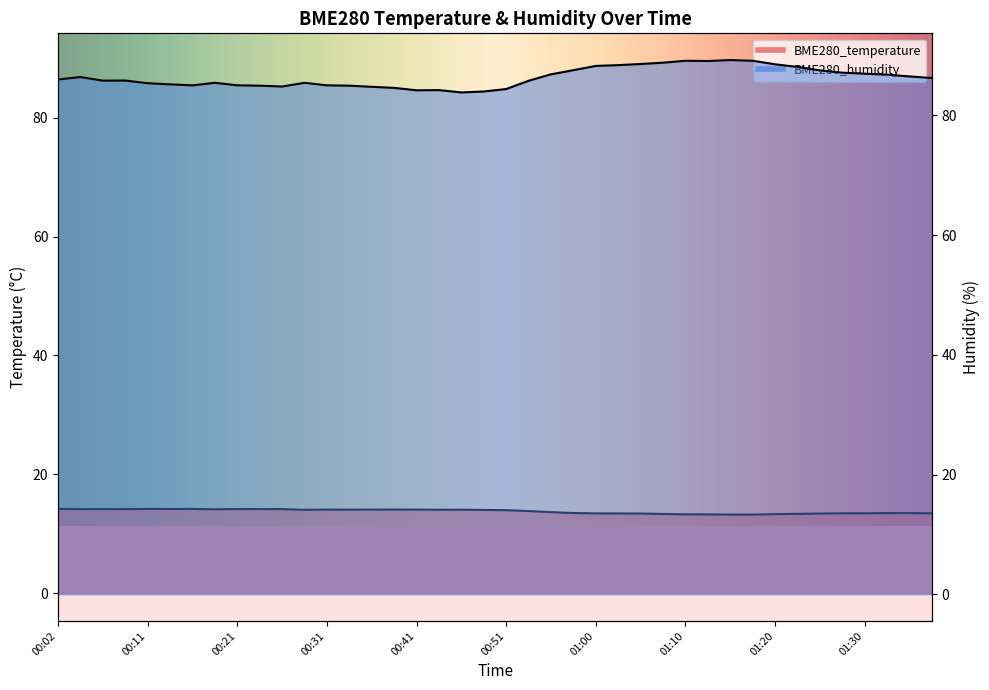

Which label corresponds to the smallest value in the chart?

01:15